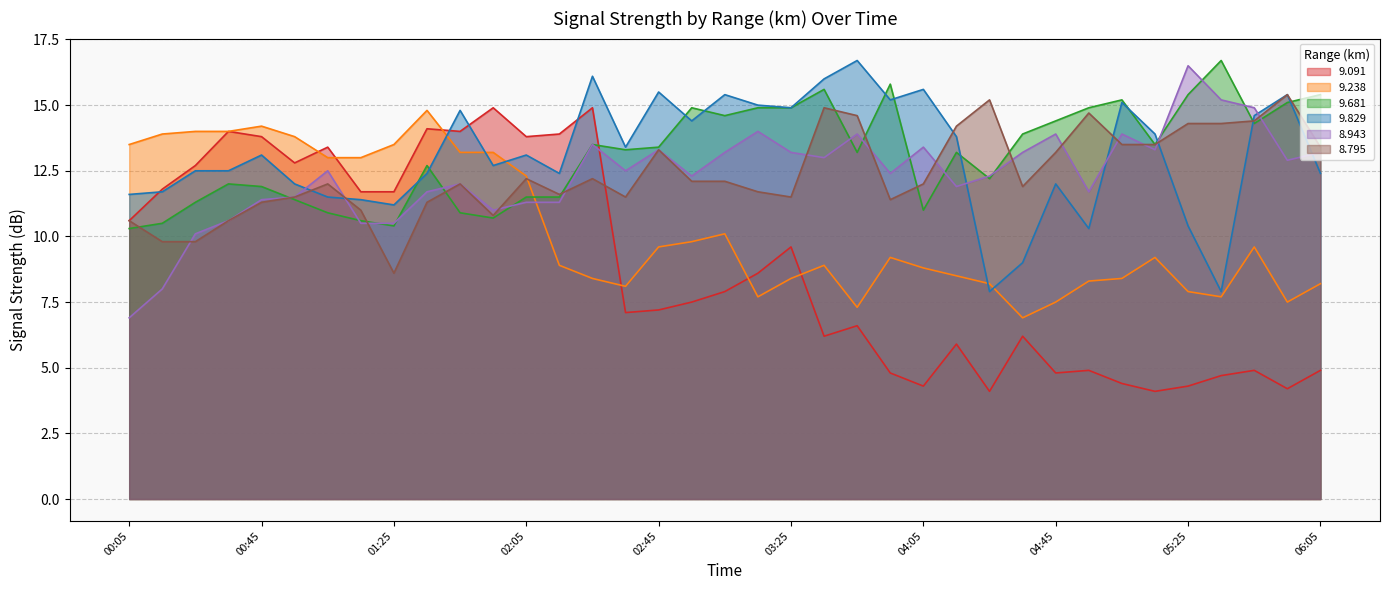

True or false: 9.091 has a value of 4.6 at 03:15.

False